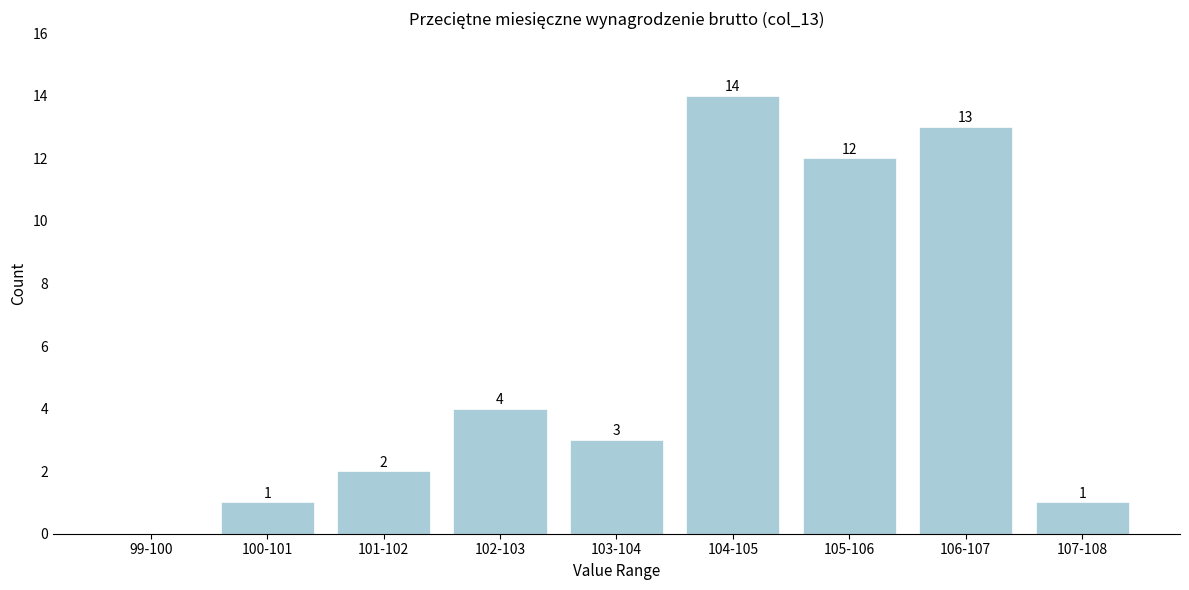

Reading right to left, what are all the values shown in this chart?

107-108=1	106-107=13	105-106=12	104-105=14	103-104=3	102-103=4	101-102=2	100-101=1	99-100=0